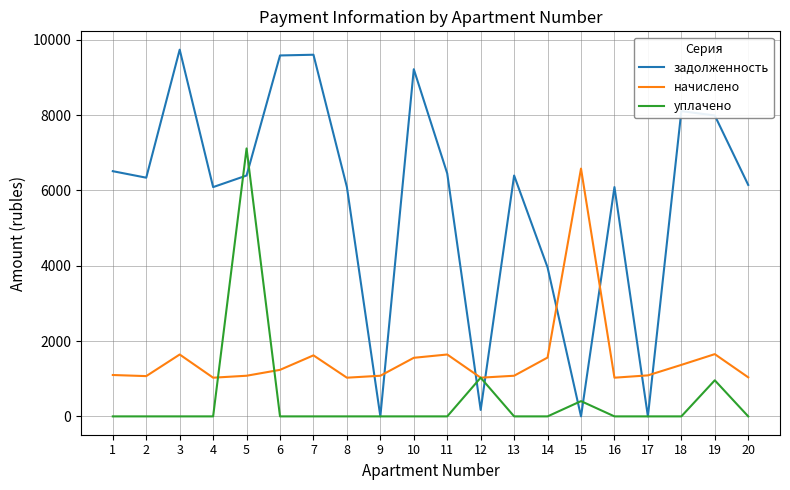

What are all the series names shown in the legend?

задолженность, начислено, уплачено